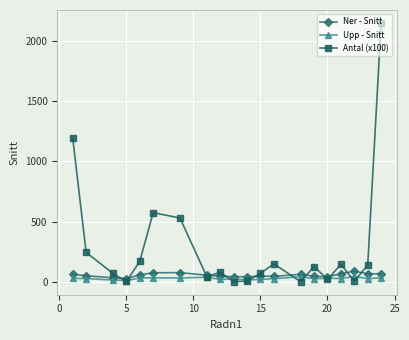

What is the value of the Ner - Snitt point at the 4th from the left?

27.5